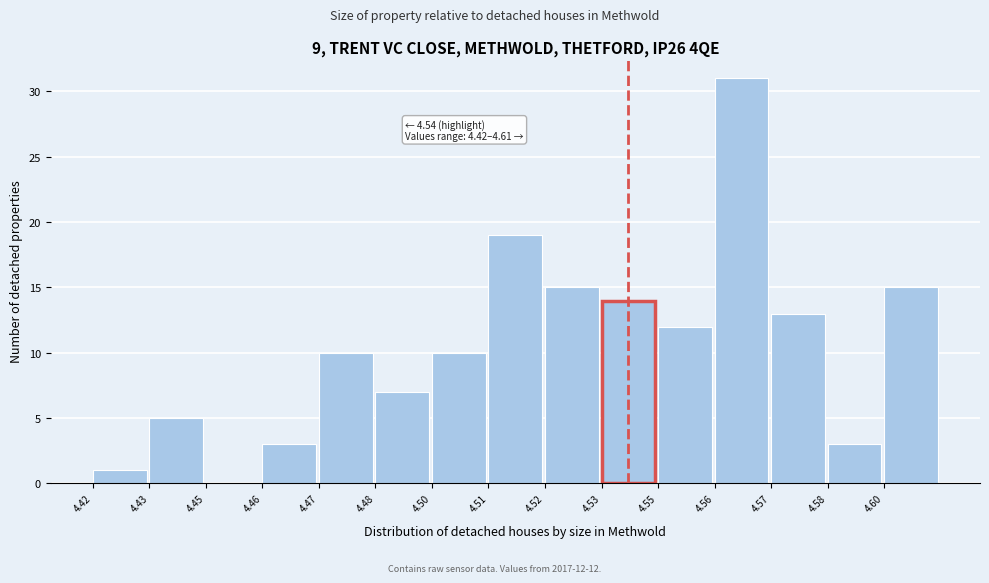

Reading right to left, list all the values displayed in this chart.

4.60=15	4.58=3	4.57=13	4.56=31	4.55=12	4.53=14	4.52=15	4.51=19	4.50=10	4.48=7	4.47=10	4.46=3	4.45=0	4.43=5	4.42=1